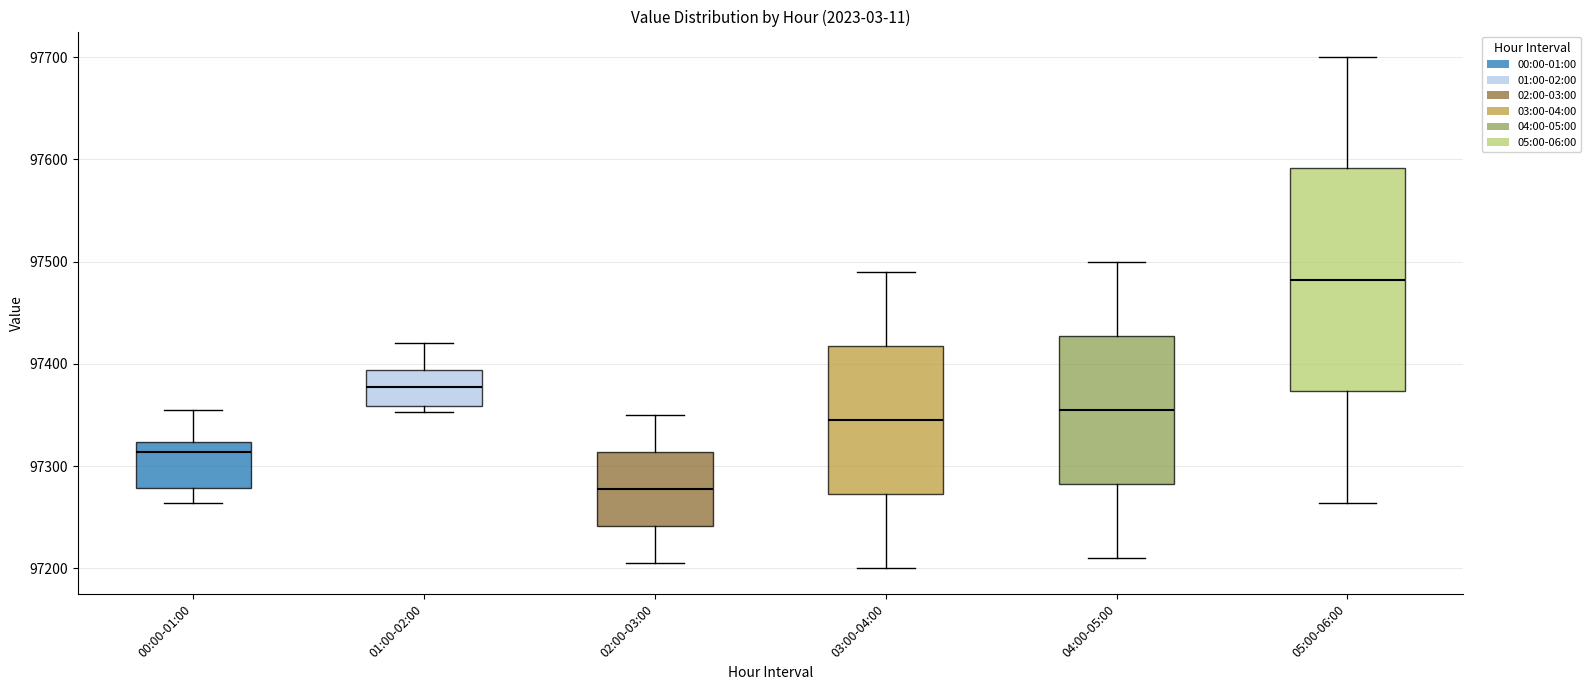

Reading left to right, read every box against the y-axis: the position of its median line, the range the box covers, and the ends of its whiskers. The values are not printed on the chart, so give them approximately, as read against the axis.

00:00-01:00: median 97310, box 97280 to 97320, whiskers 97260 to 97360
01:00-02:00: median 97380, box 97360 to 97390, whiskers 97350 to 97420
02:00-03:00: median 97280, box 97240 to 97310, whiskers 97210 to 97350
03:00-04:00: median 97350, box 97270 to 97420, whiskers 97200 to 97490
04:00-05:00: median 97360, box 97280 to 97430, whiskers 97210 to 97500
05:00-06:00: median 97480, box 97370 to 97590, whiskers 97260 to 97700